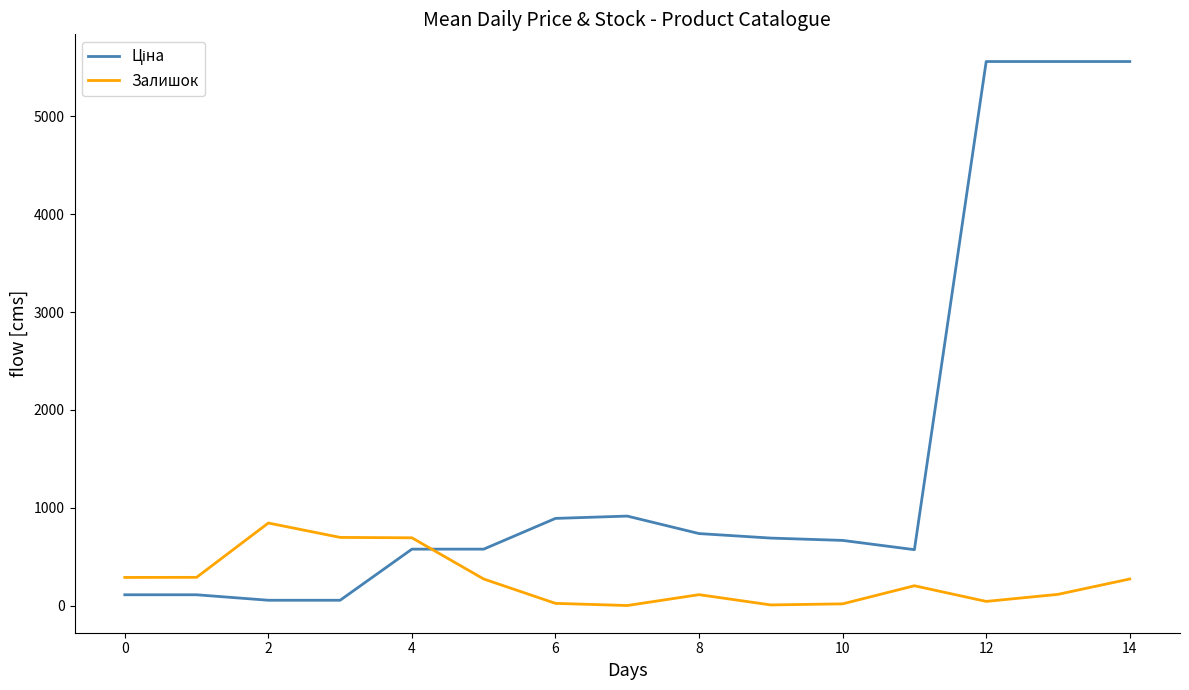

What is the maximum value for Залишок?

845.0